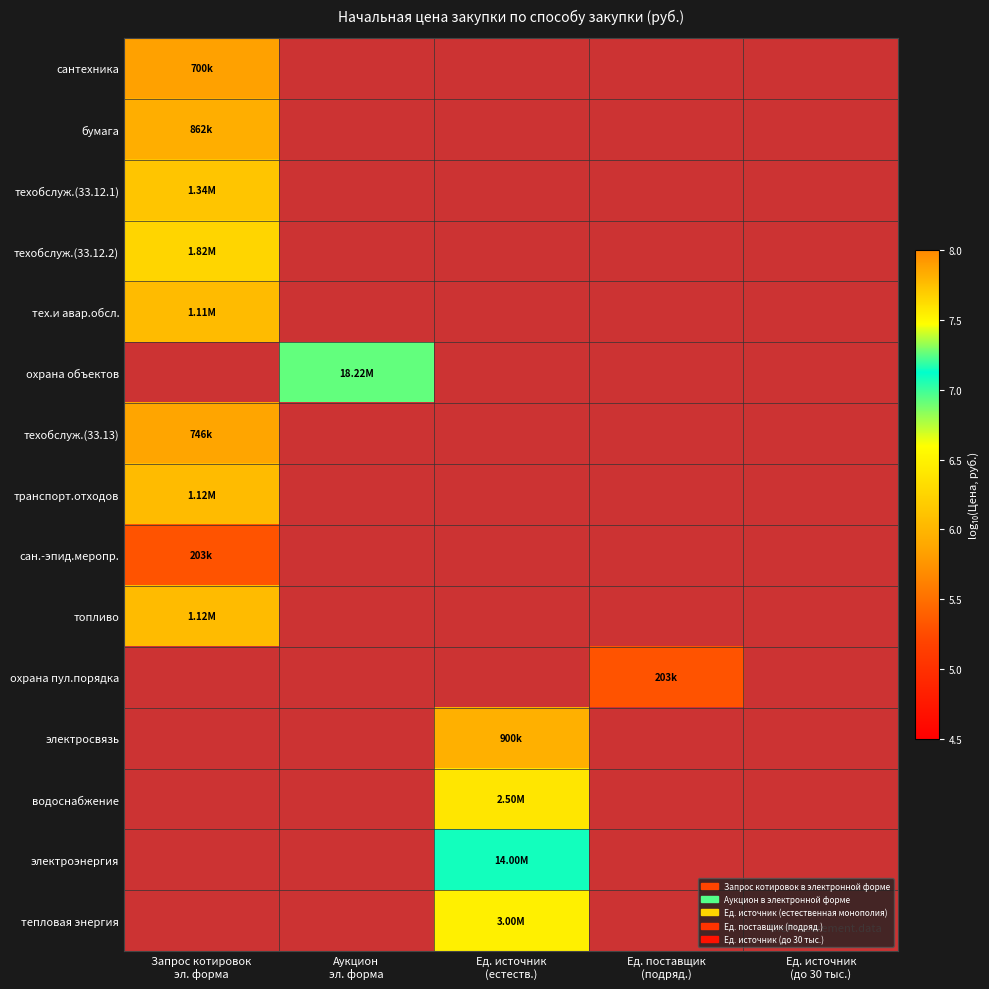

List the labels in order of сантехника value, smallest first.

Запрос котировок эл. форма, Аукцион эл. форма, Ед. источник (естеств.), Ед. поставщик (подряд.), Ед. источник (до 30 тыс.)